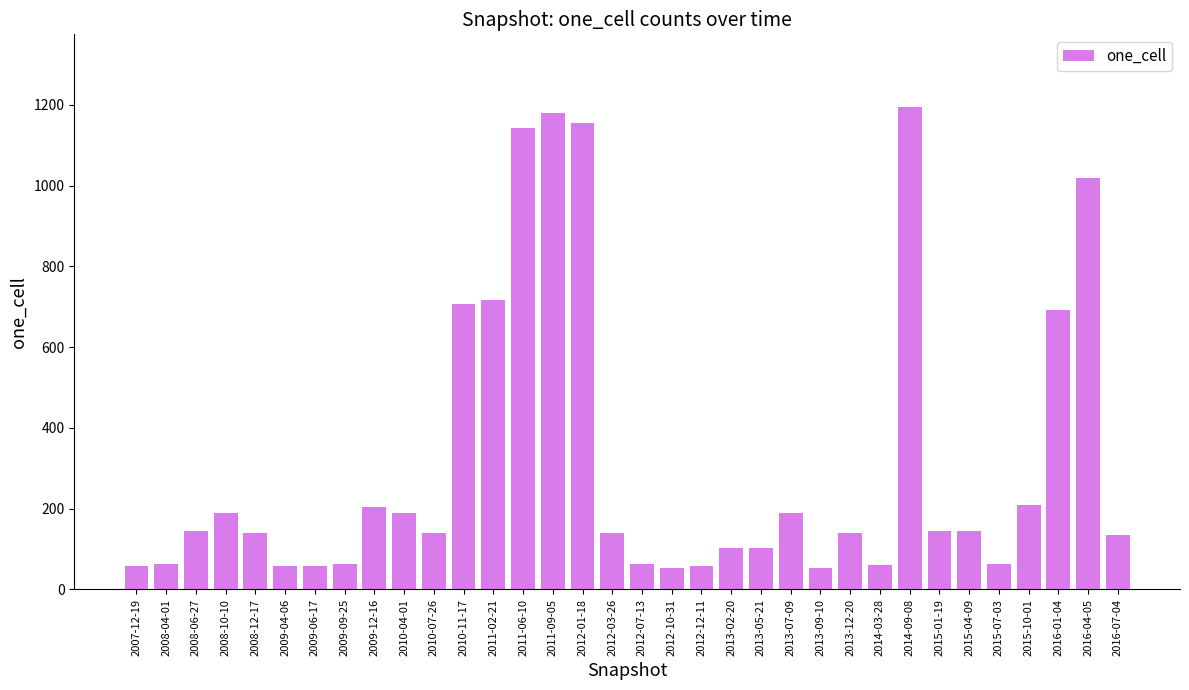

What is the value of the 12th bar from the left?

707